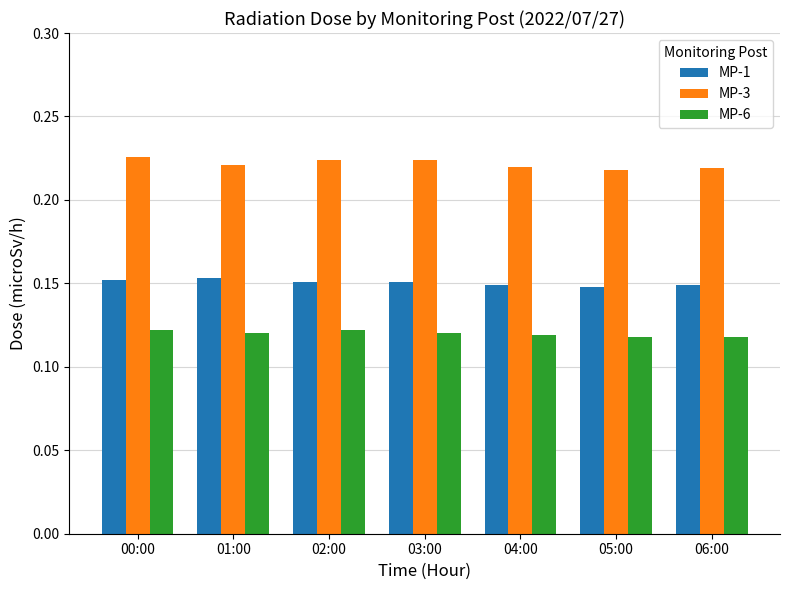

How many groups of bars are there?

7